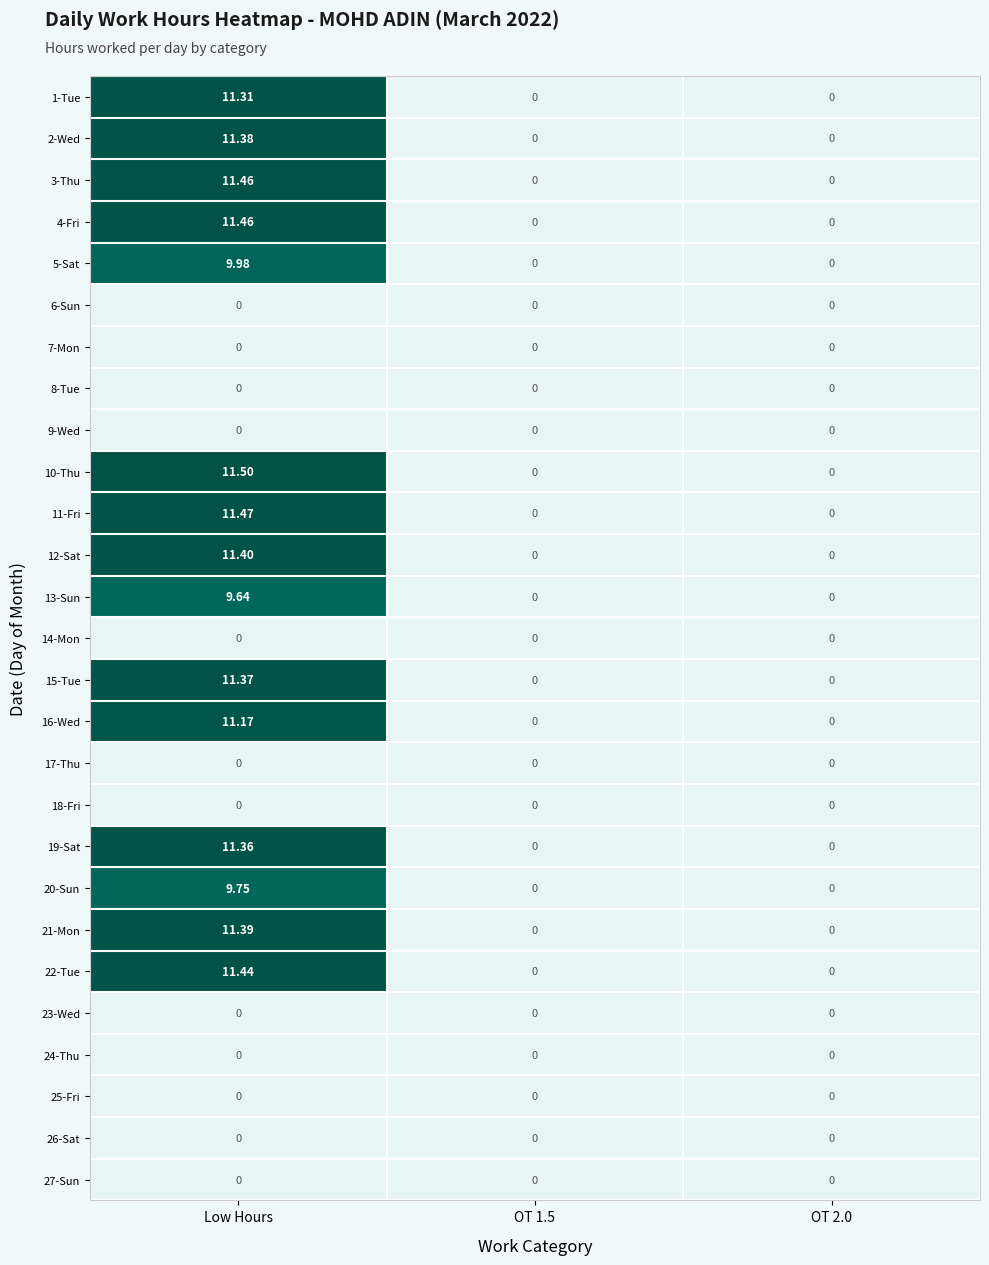

At which category is the sum across all series the highest?

Low Hours